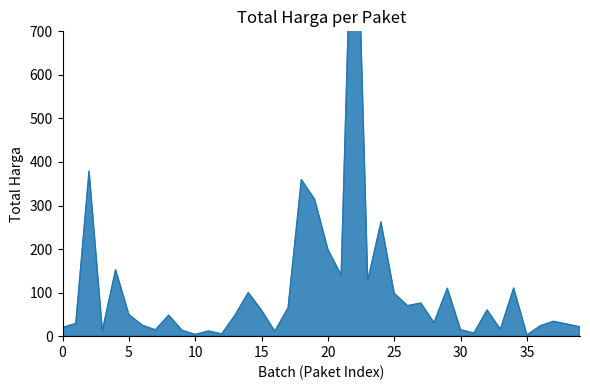

The value at 30 is 5252669. True or false?

False